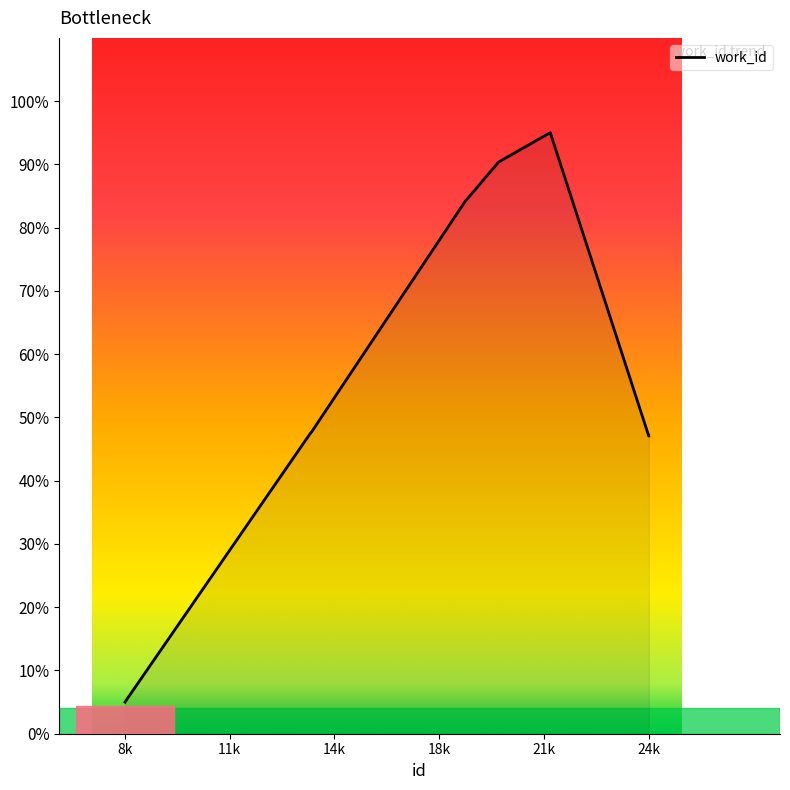

What is the difference between the maximum and minimum values?

90.0